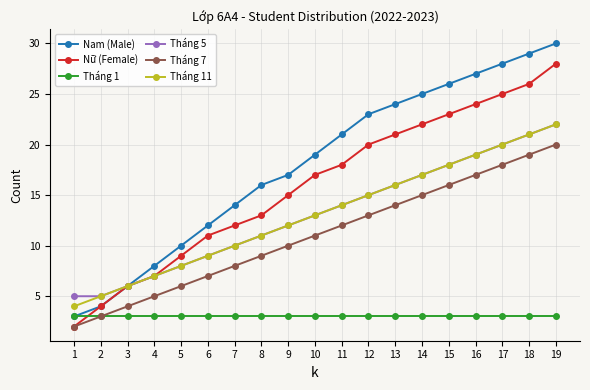

Does the chart display data point markers on the line(s)?

Yes